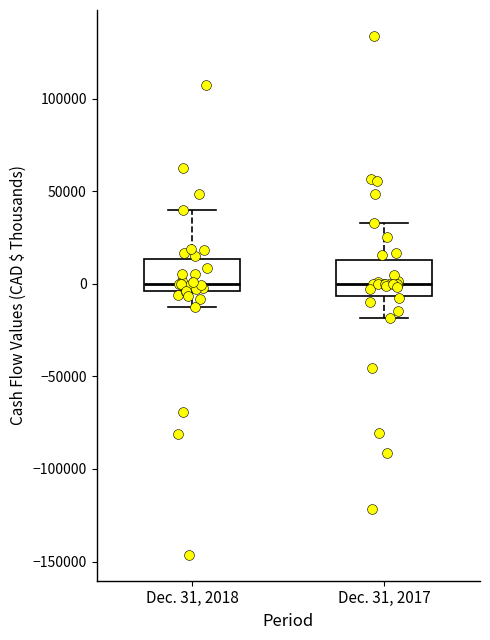

Reading left to right, read every box against the y-axis: the position of its median line, the range the box covers, and the ends of its whiskers. The values are not printed on the chart, so give them approximately, as read against the axis.

Dec. 31, 2018: median 0, box -5000 to 15000, whiskers -10000 to 40000
Dec. 31, 2017: median 0, box -5000 to 15000, whiskers -20000 to 35000